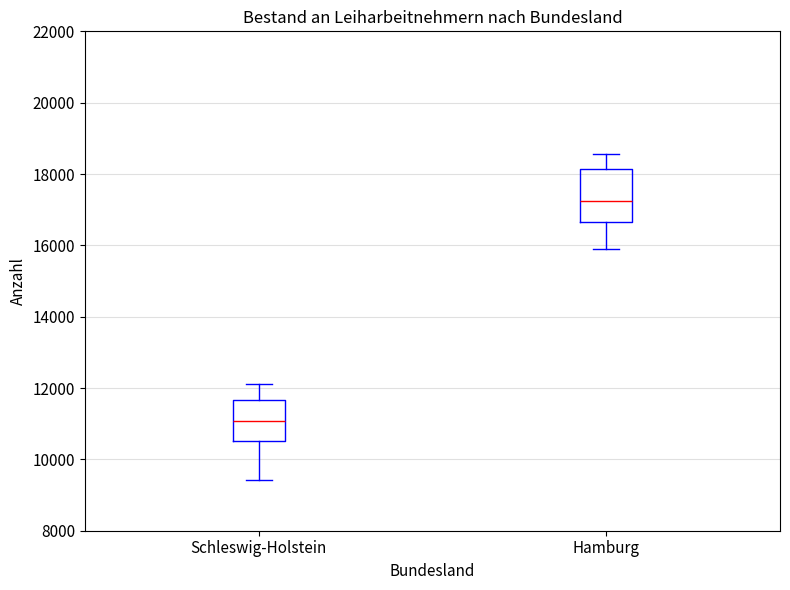

Where does the lower whisker of the box for Schleswig-Holstein end on the y-axis? The values are not printed on the chart, so give them approximately, as read against the axis.

9400